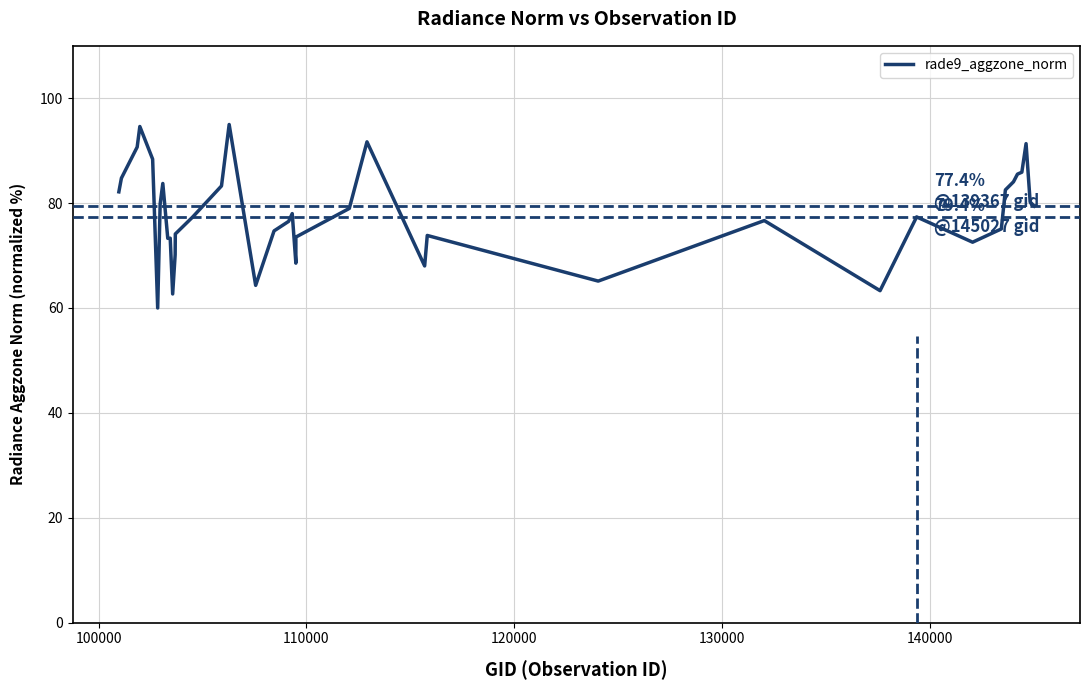

Is it true that the value at 39 is 109.8?

False